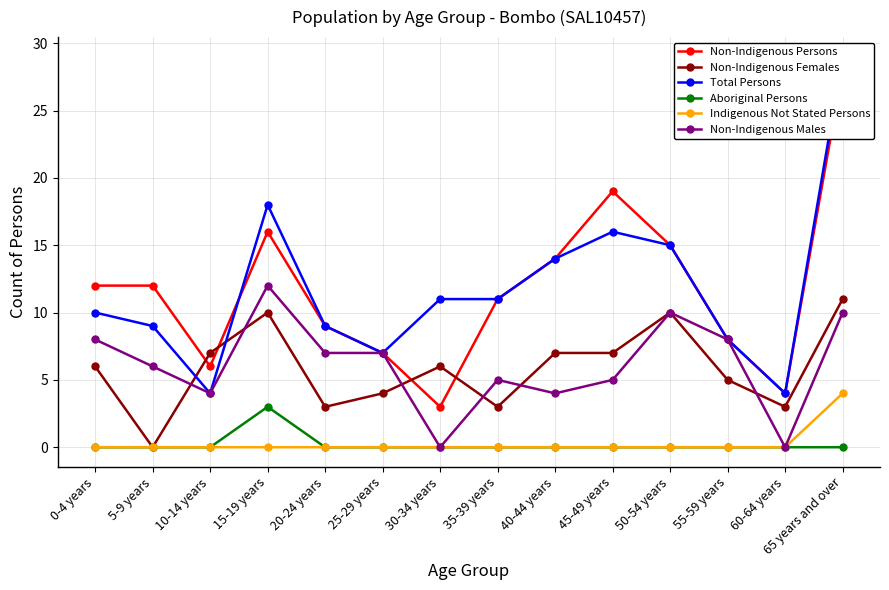

The Indigenous Not Stated Persons series shows 0 at 15-19 years. True or false?

True